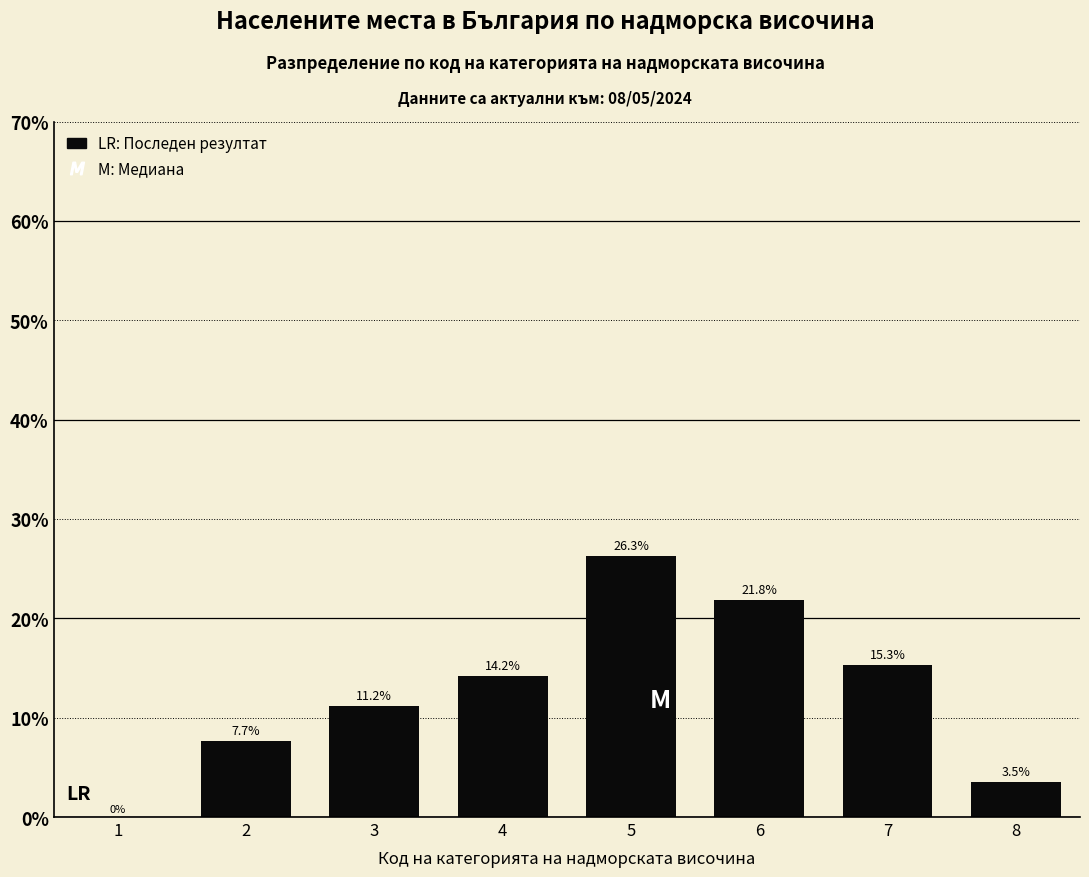

Reading left to right, transcribe all the data shown in this chart.

1=0.0	2=7.7	3=11.2	4=14.2	5=26.3	6=21.8	7=15.3	8=3.5